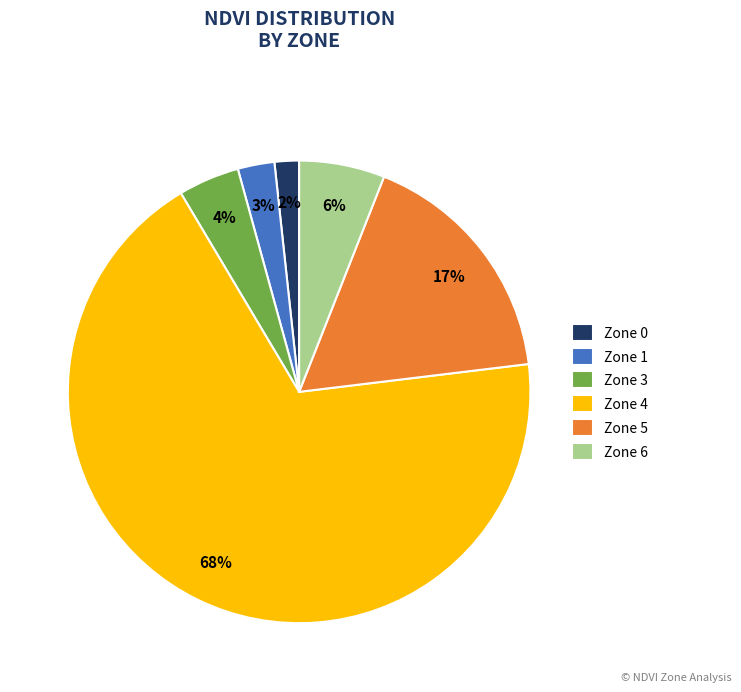

Count the number of slices in the pie.

6